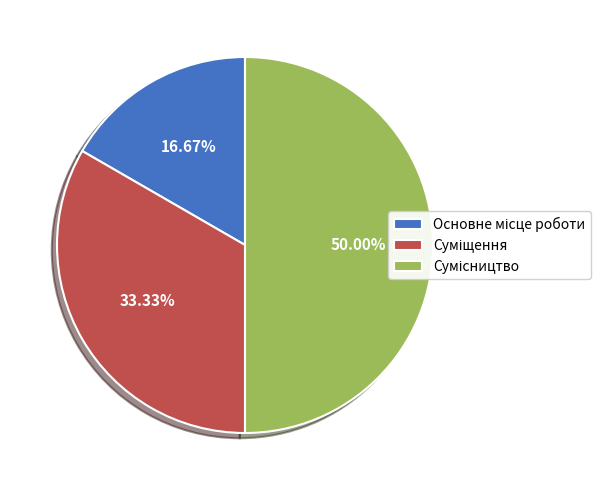

How many segments does this pie chart have?

3